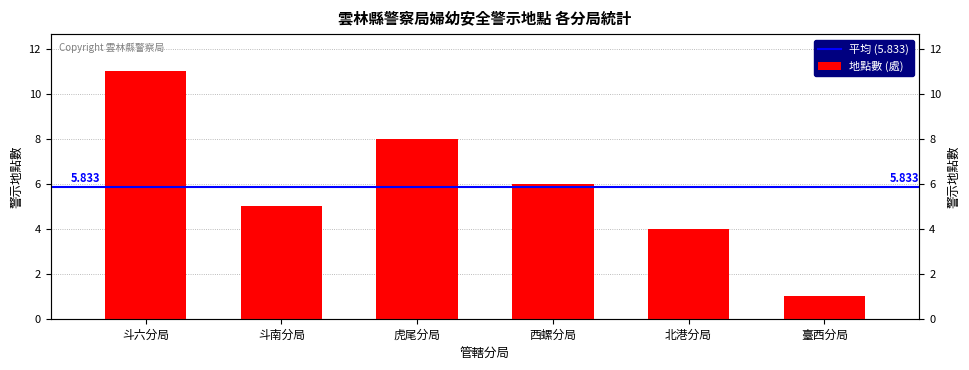

What position from the left is 西螺分局?

4